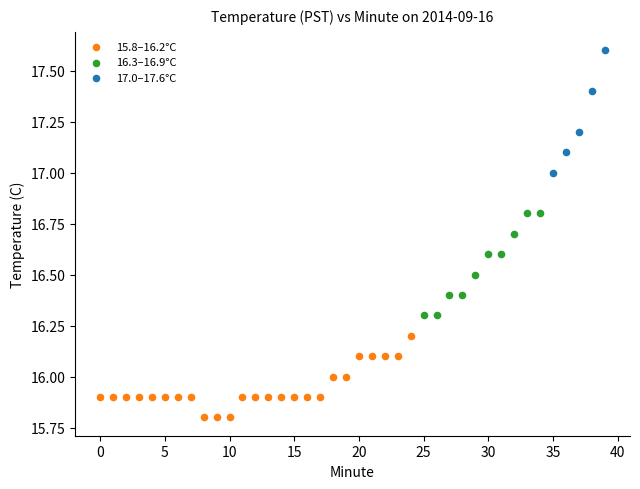

Which series has the largest Y range (max minus min)?

17.0–17.6°C